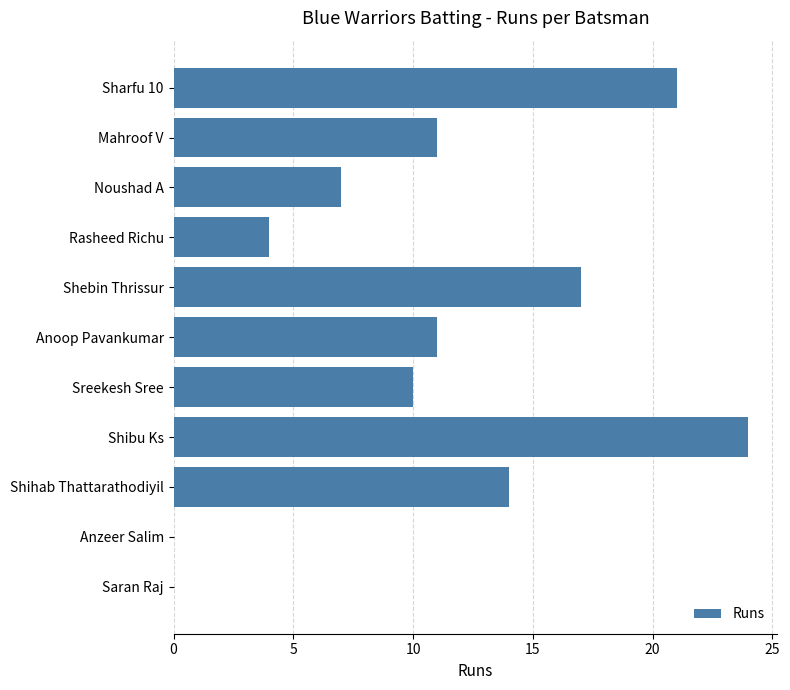

Between Shihab Thattarathodiyil and Mahroof V, which is larger?

Shihab Thattarathodiyil